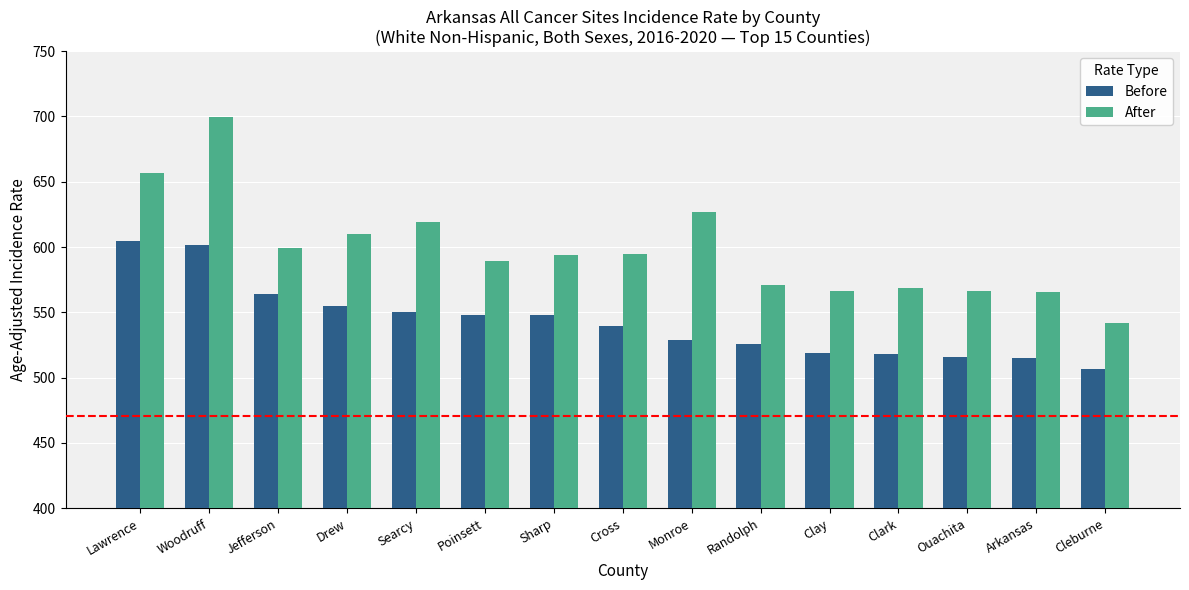

Does the chart contain any negative values?

No